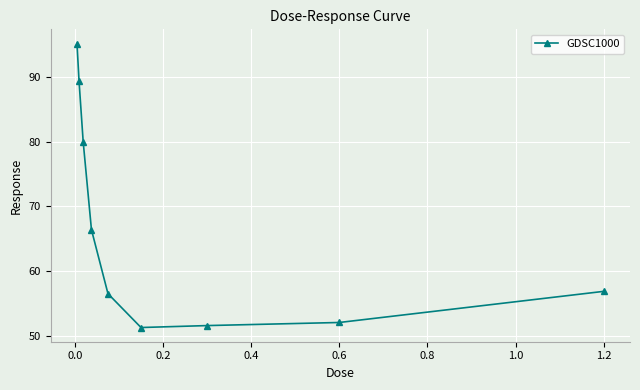

What is the minimum value shown in the chart?

51.3